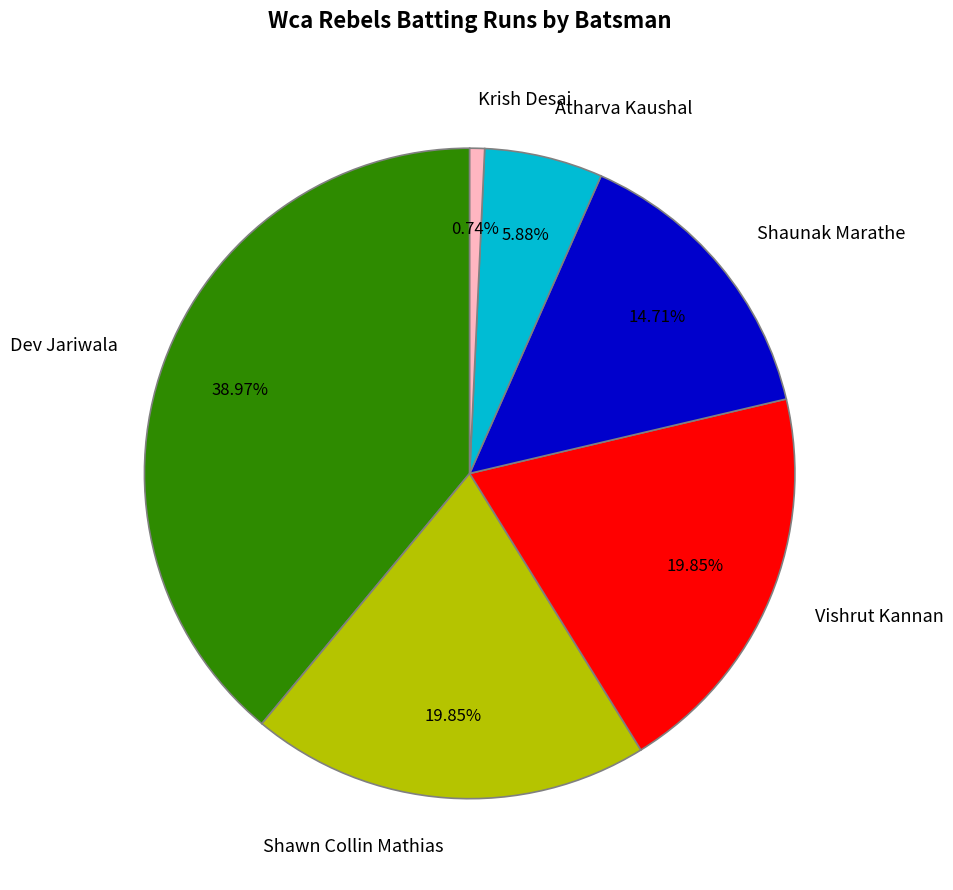

What portion of the pie excludes Dev Jariwala?

61.0%